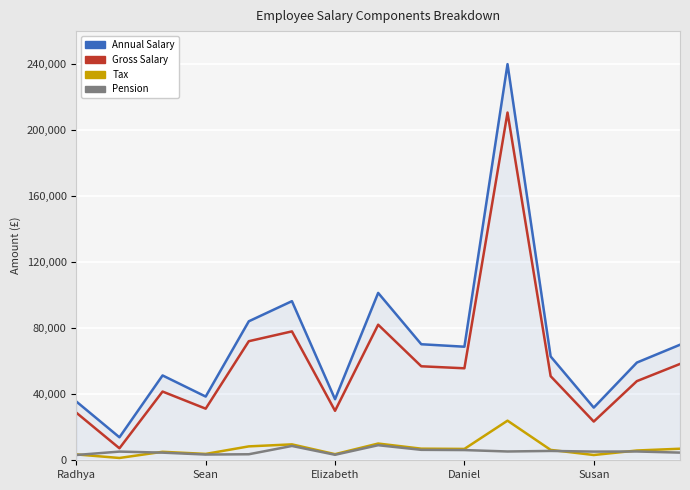

True or false: Pension and Annual Salary intersect in this chart.

False